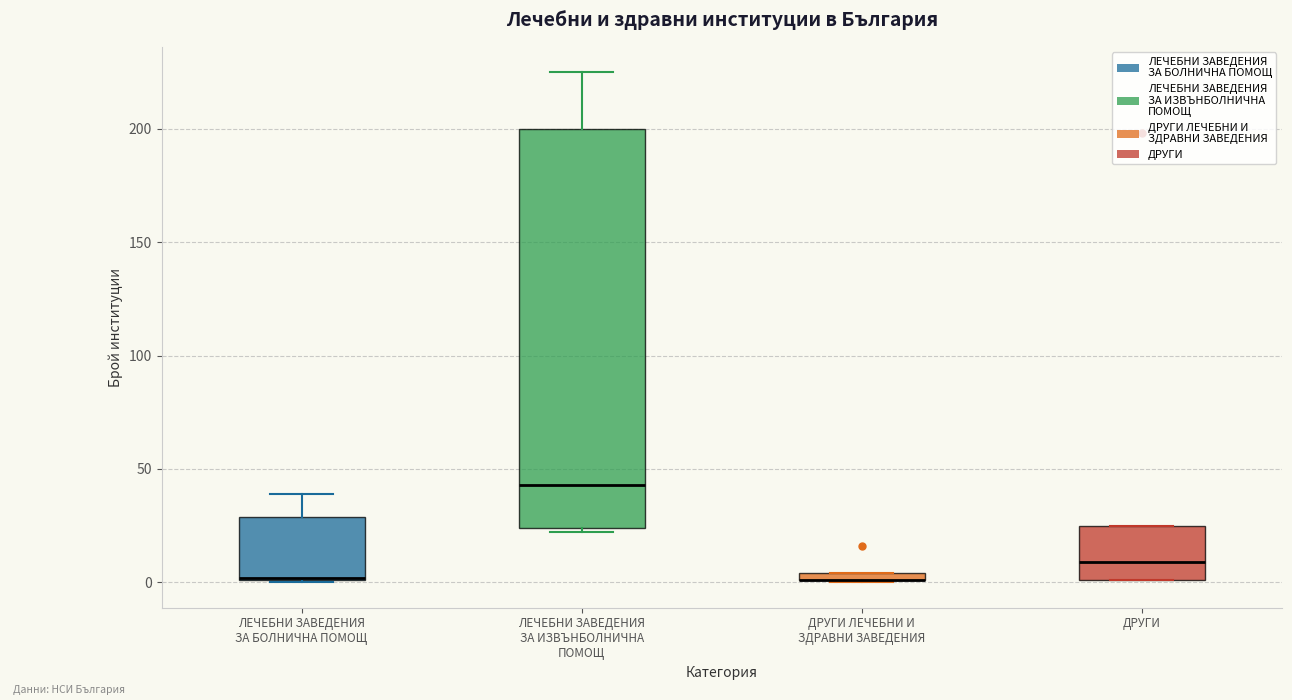

Where is the lower edge of the box for ЛЕЧЕБНИ ЗАВЕДЕНИЯ ЗА БОЛНИЧНА ПОМОЩ on the y-axis? The values are not printed on the chart, so give them approximately, as read against the axis.

0